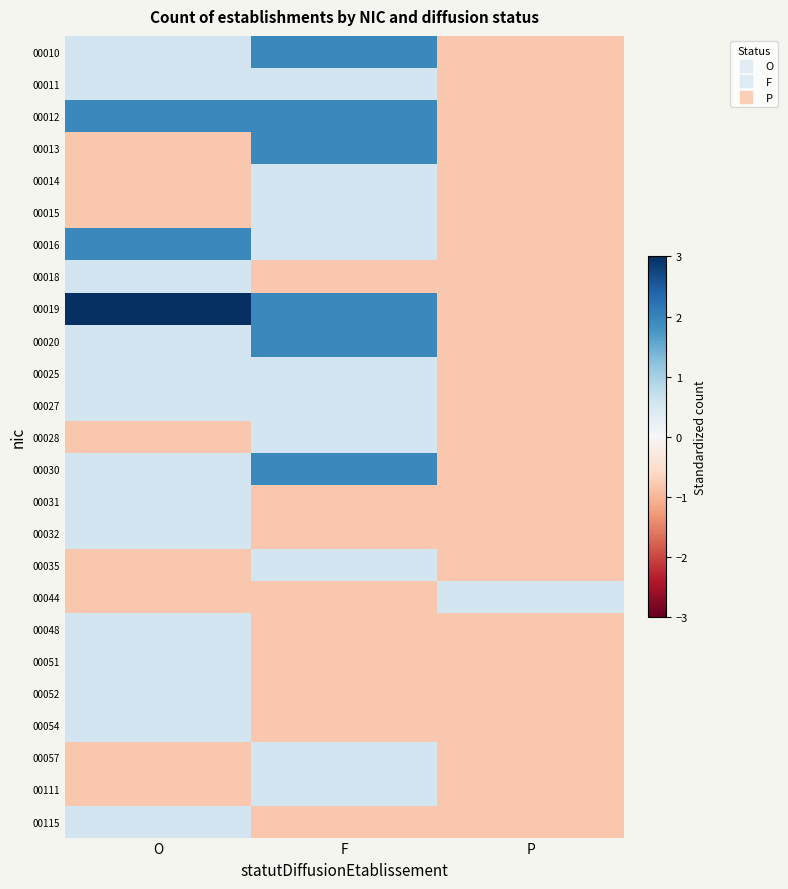

Which label corresponds to the largest value in the chart?

O